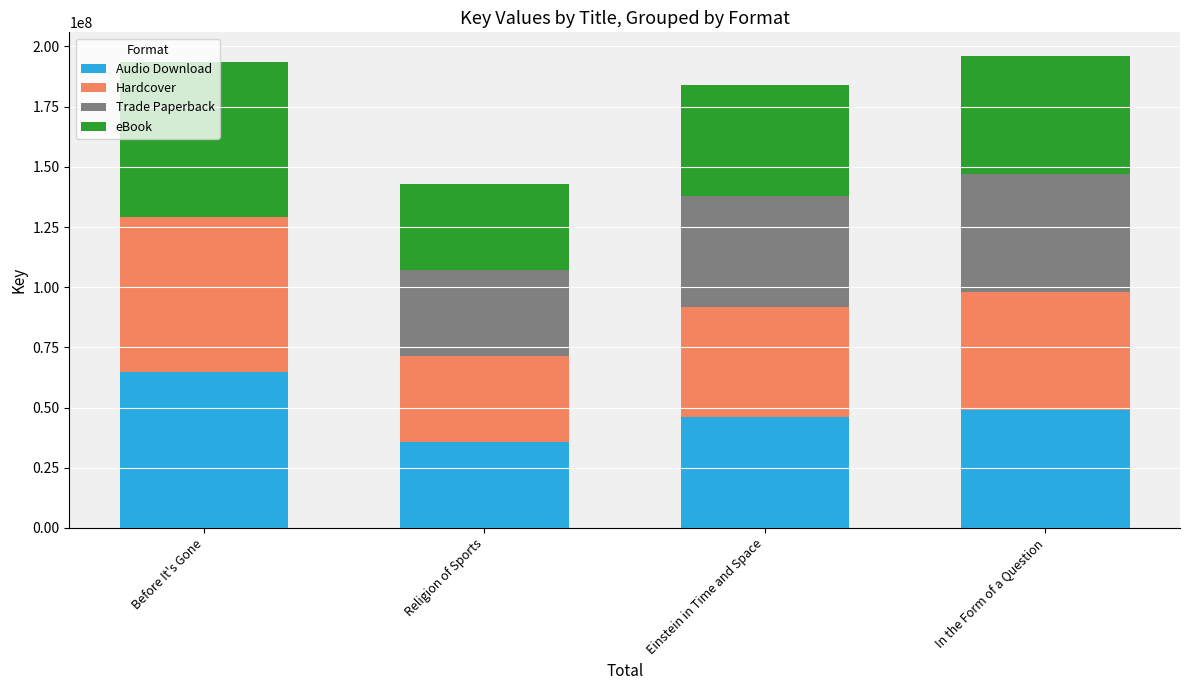

Count the Audio Download values in the range 45988860 to 64573048.

3